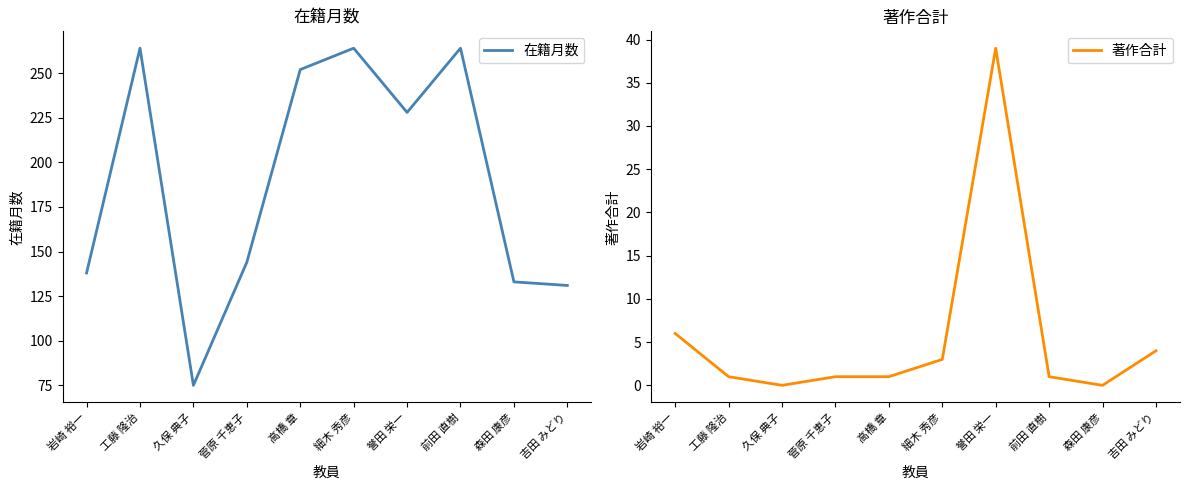

Is it true that 在籍月数 equals 264 at 細木 秀彦?

True